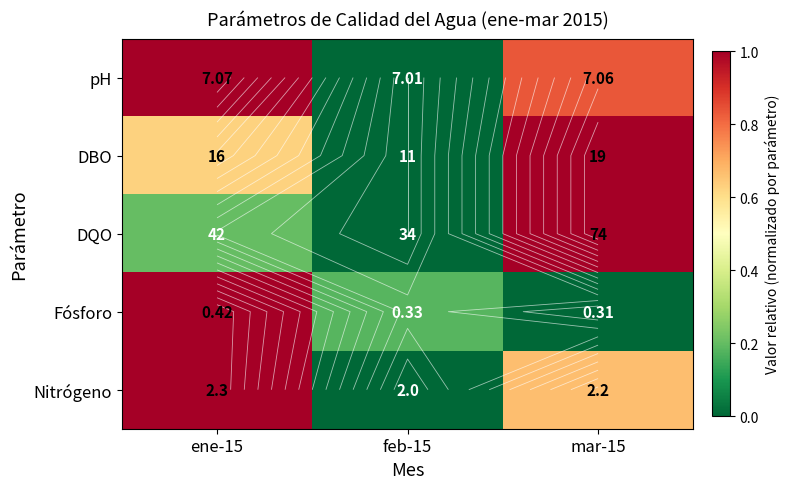

Which category has the highest value across all series?

ene-15